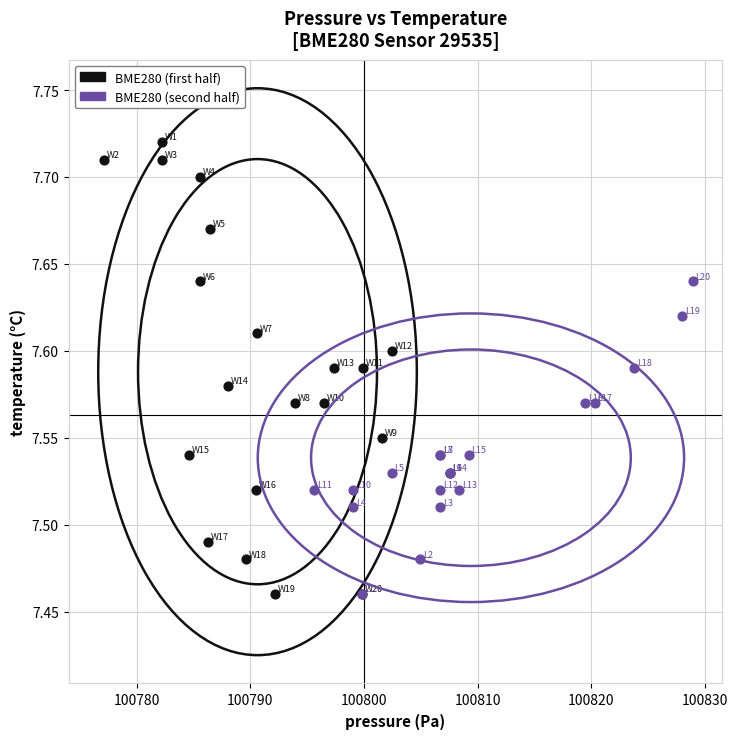

Which series has the widest spread of Y values?

BME280 (first half)